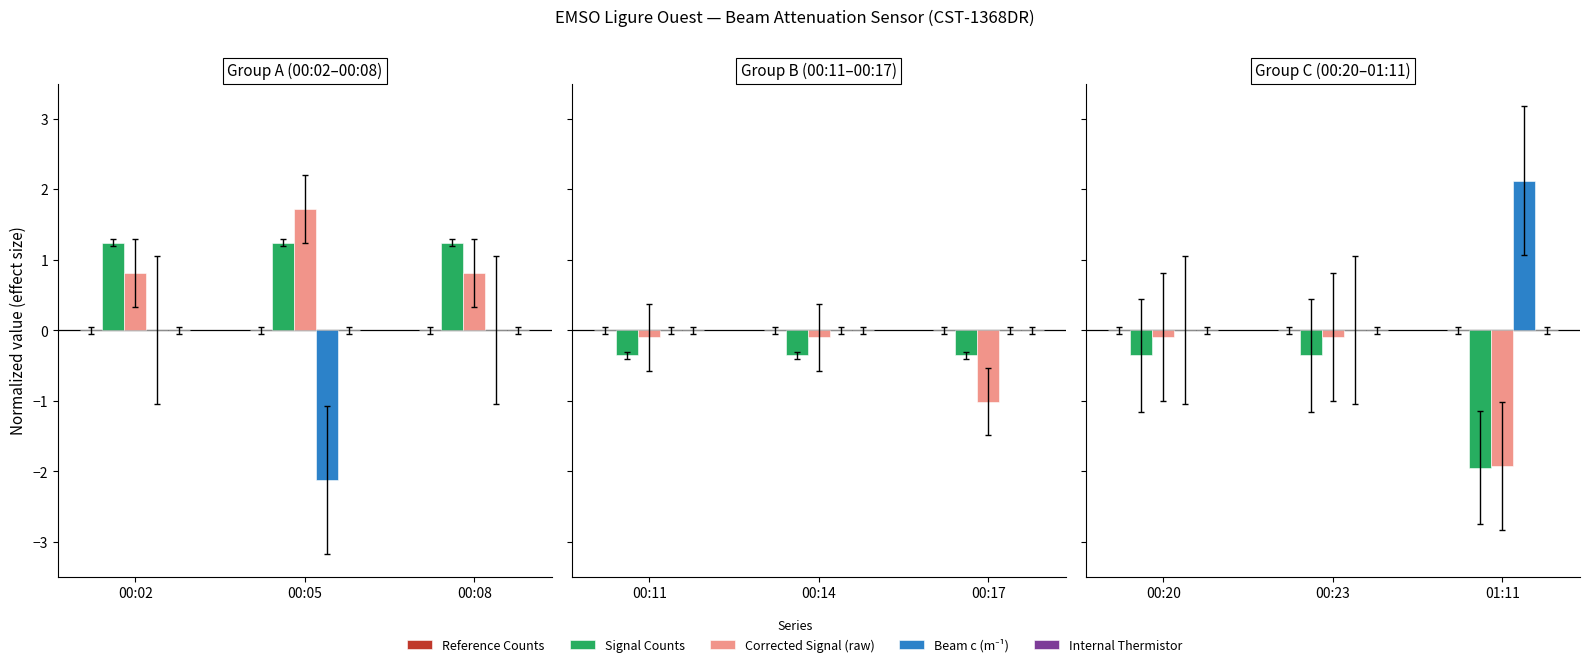

Which series has the largest range (max minus min)?

Beam c (m⁻¹)